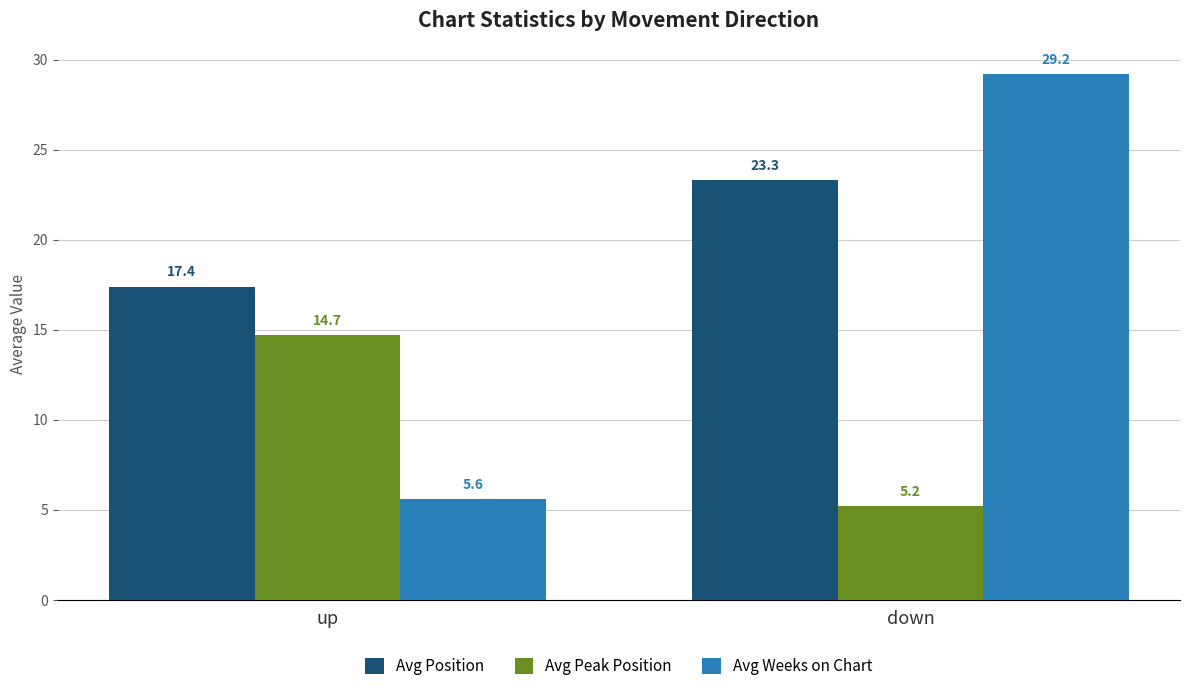

Reading left to right, extract all data points from this chart.

Avg Position: 17.4	23.3
Avg Peak Position: 14.7	5.2
Avg Weeks on Chart: 5.6	29.2